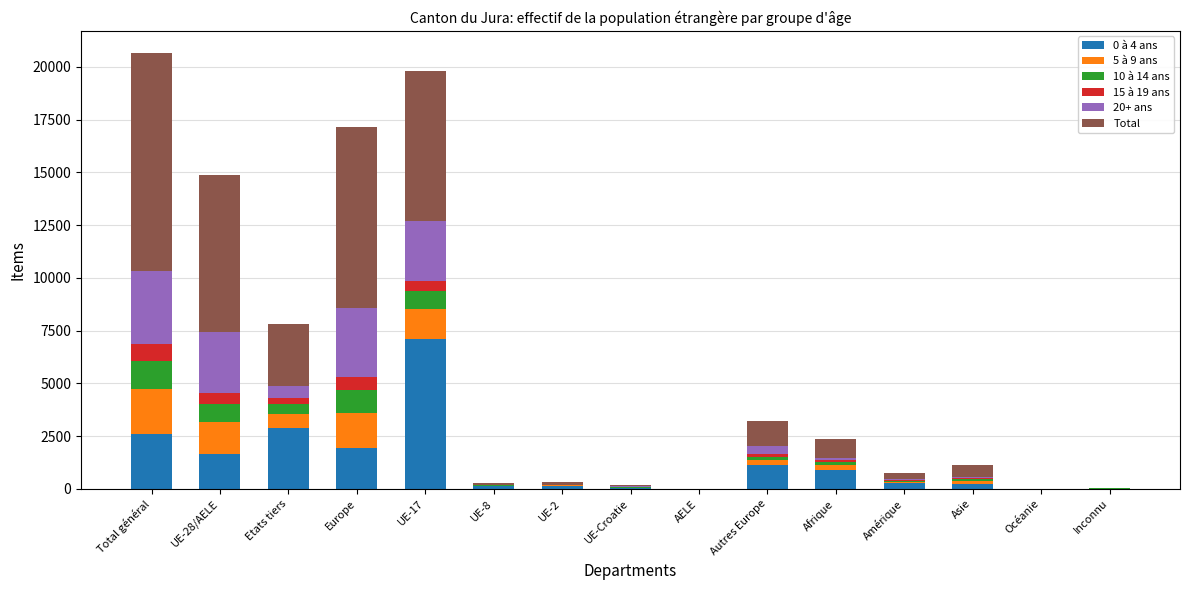

Does the chart contain stacked bars?

Yes